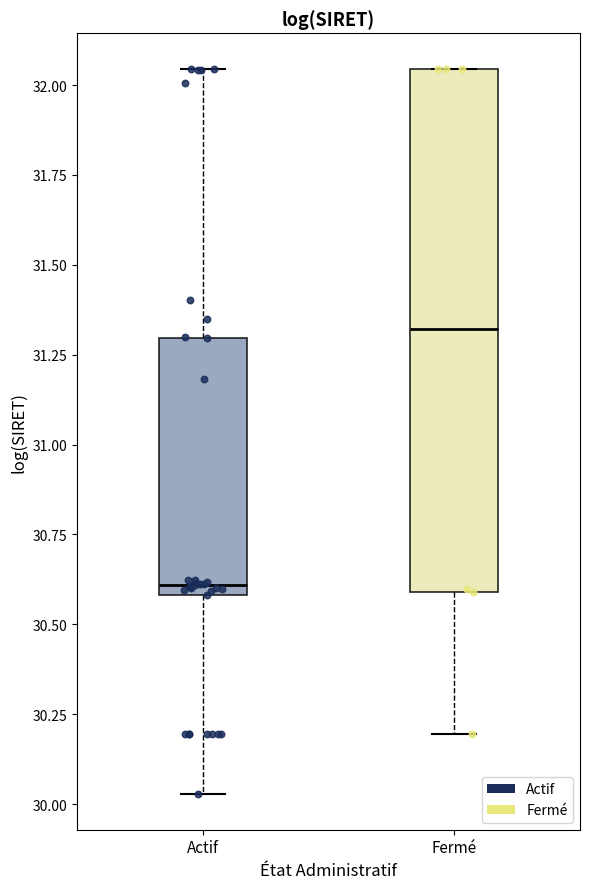

Where does the upper whisker of the box for Actif end on the y-axis? The values are not printed on the chart, so give them approximately, as read against the axis.

32.05